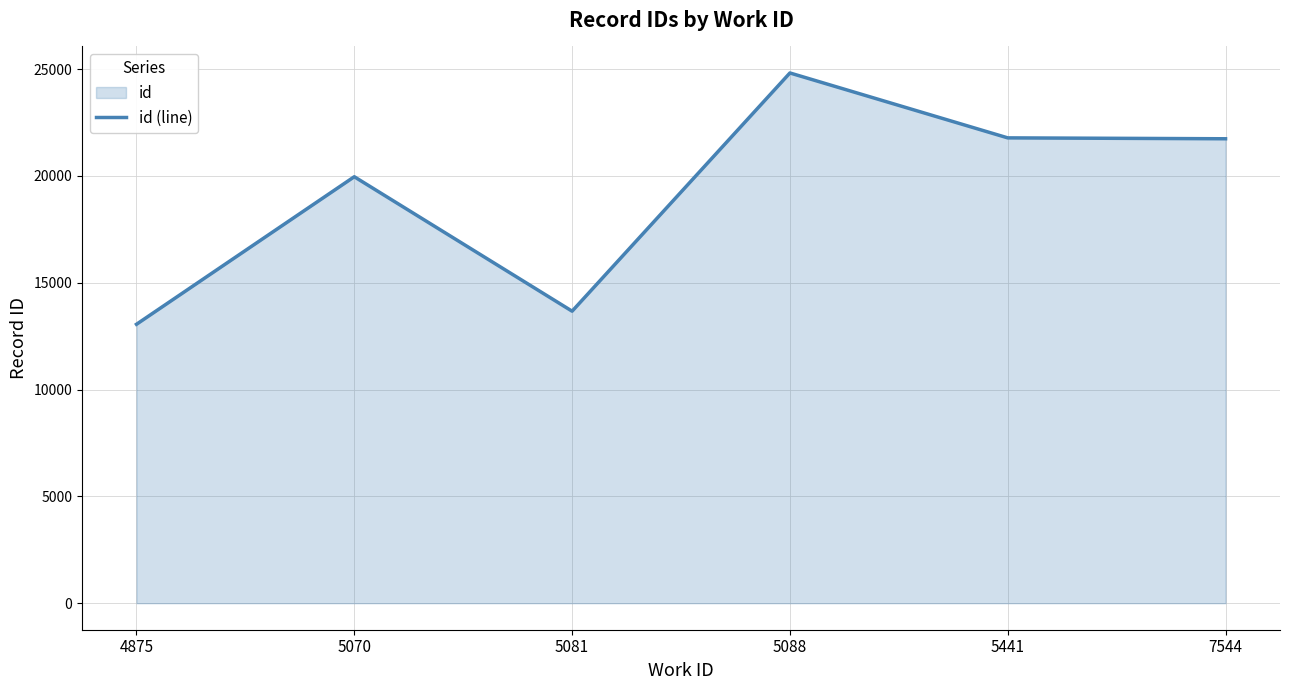

At which label does the data first exceed 21736?

5088